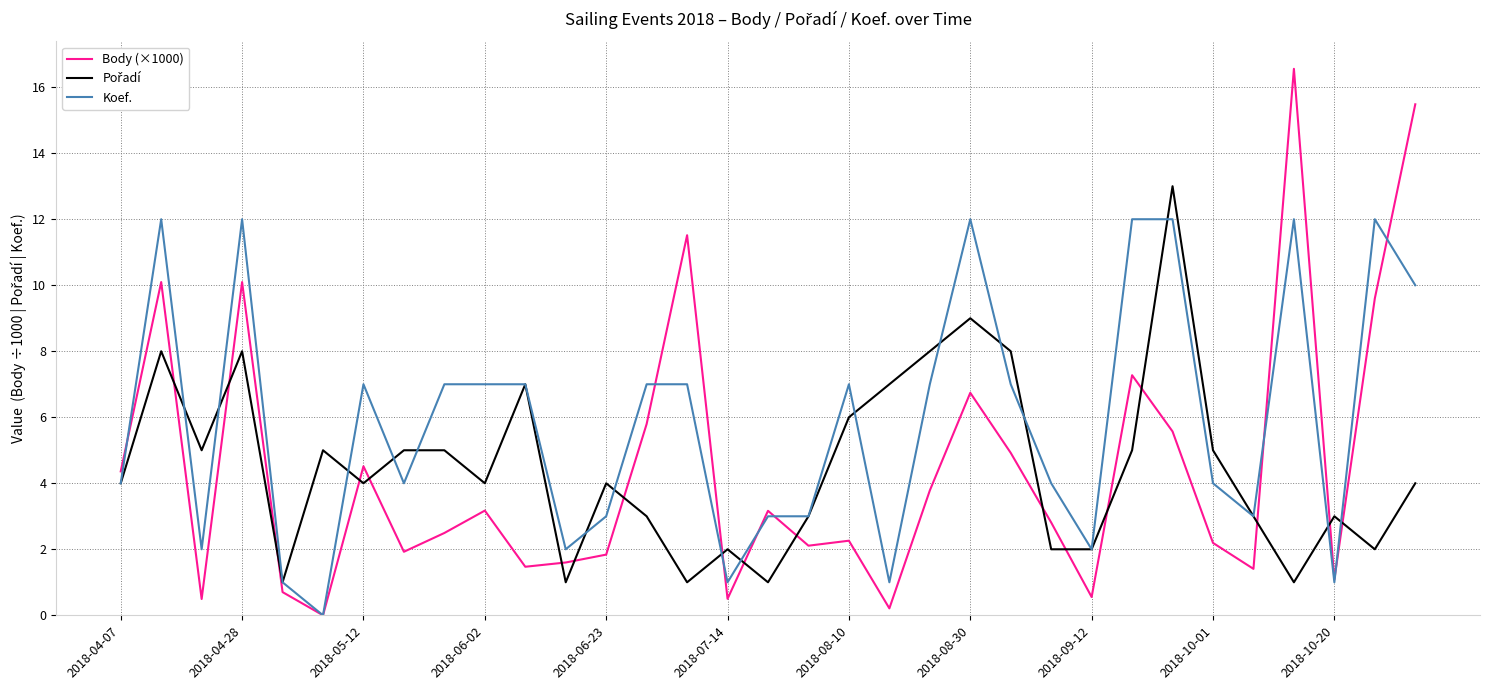

Which series has the widest spread of values?

Body (×1000)